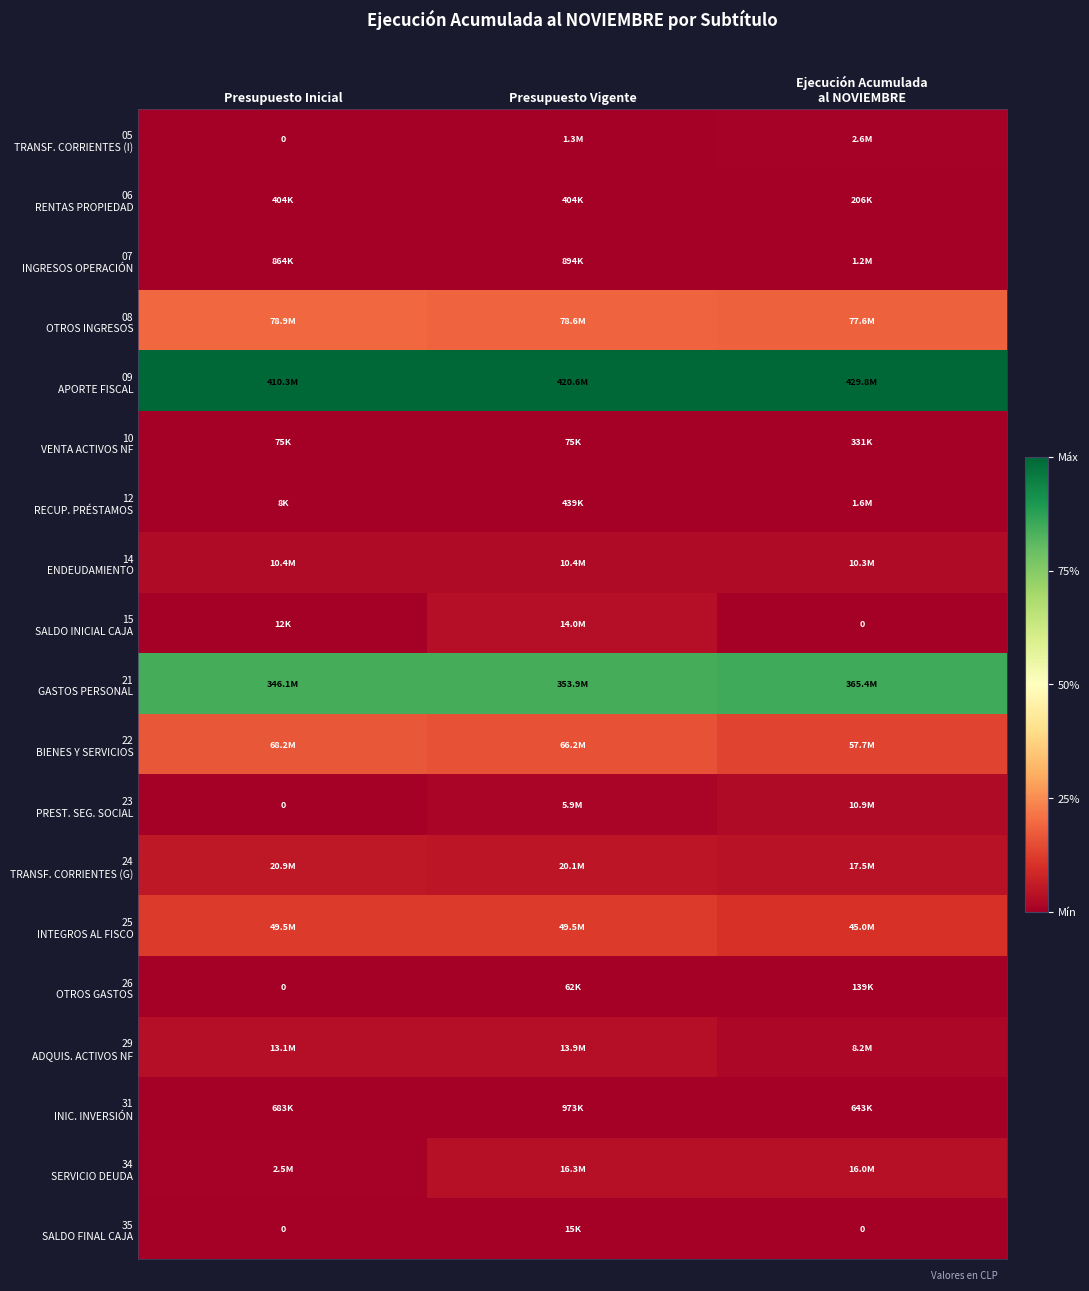

How many data points does each series have?

3